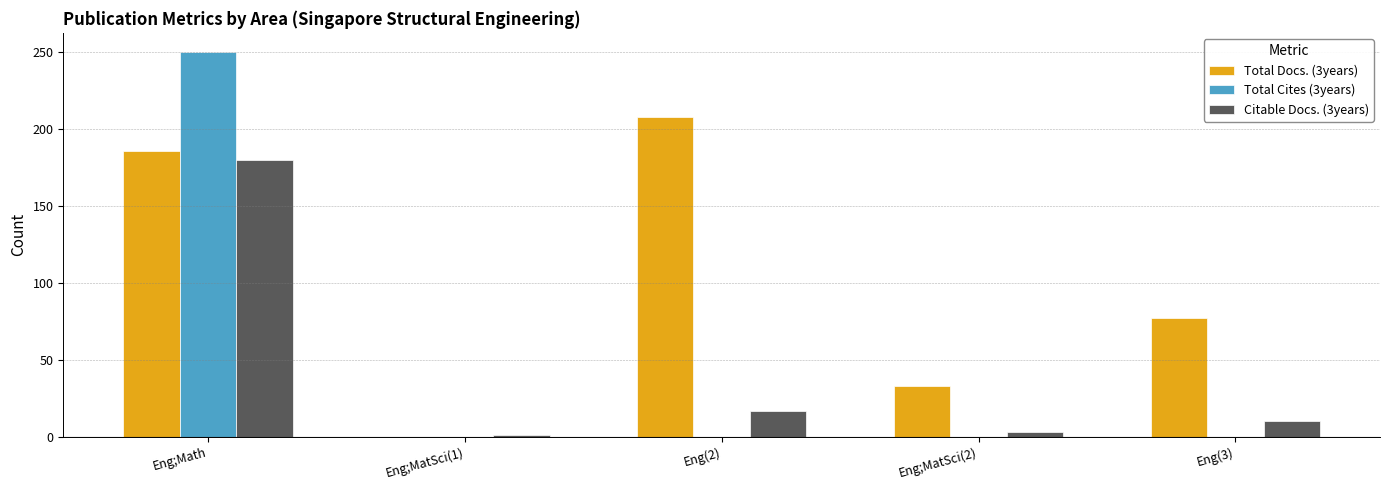

What is the sum of all Total Docs. (3years) values?

504